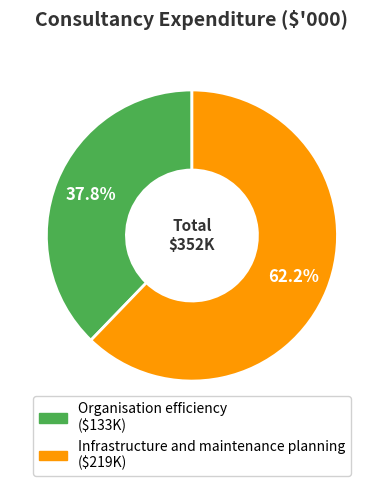

True or false: Infrastructure and maintenance planning accounts for 62% of the total.

True